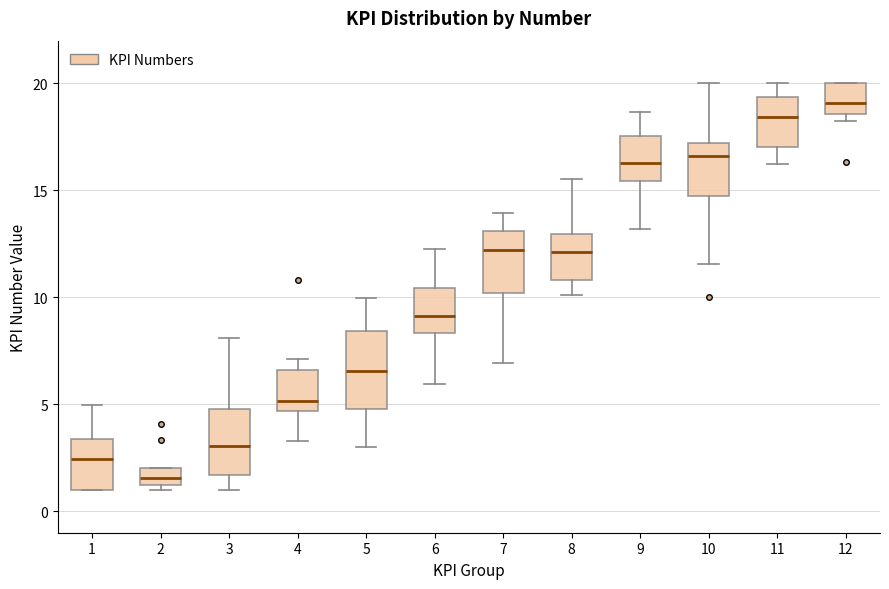

Where does the upper whisker of the box at x = 7 end on the y-axis? The values are not printed on the chart, so give them approximately, as read against the axis.

14.0